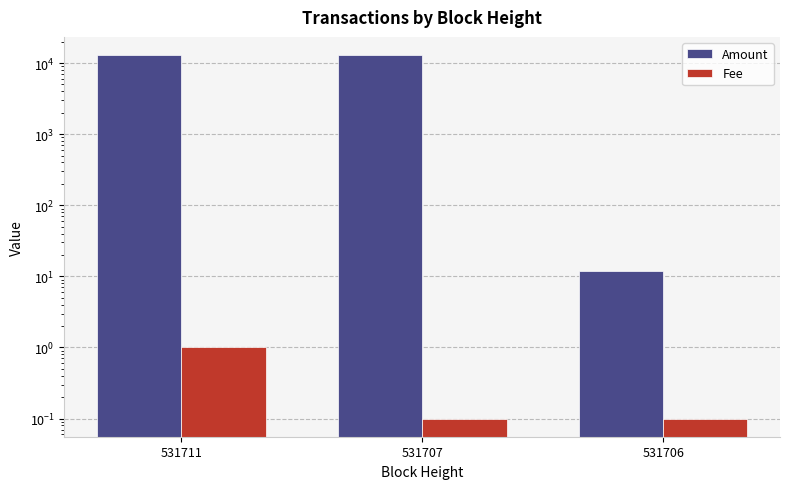

Which label corresponds to the smallest value in the chart?

531707